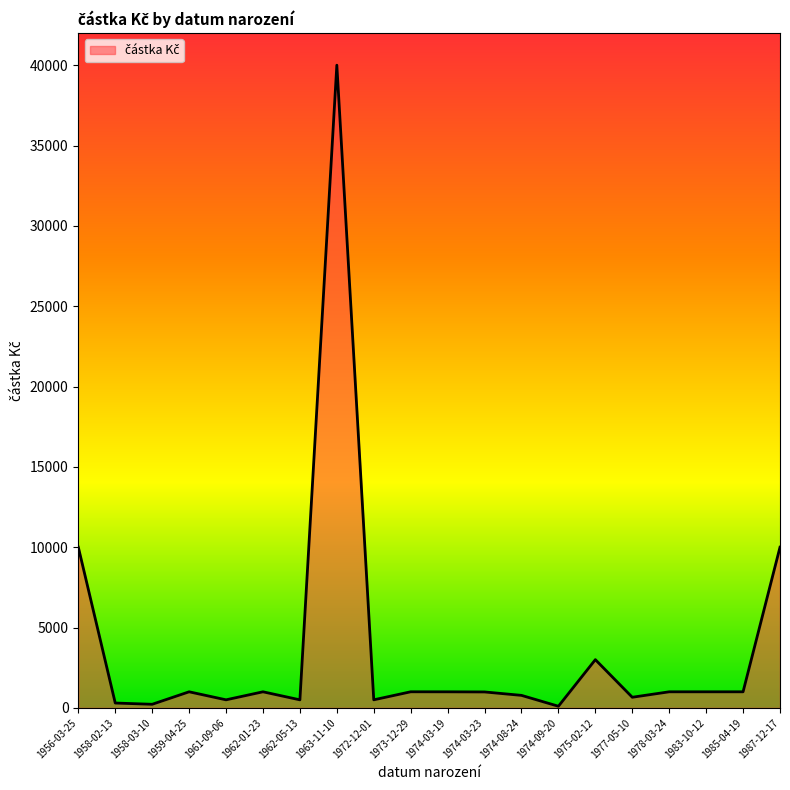

What is the change in value from 1973-12-29 to 1975-02-12?

+2000